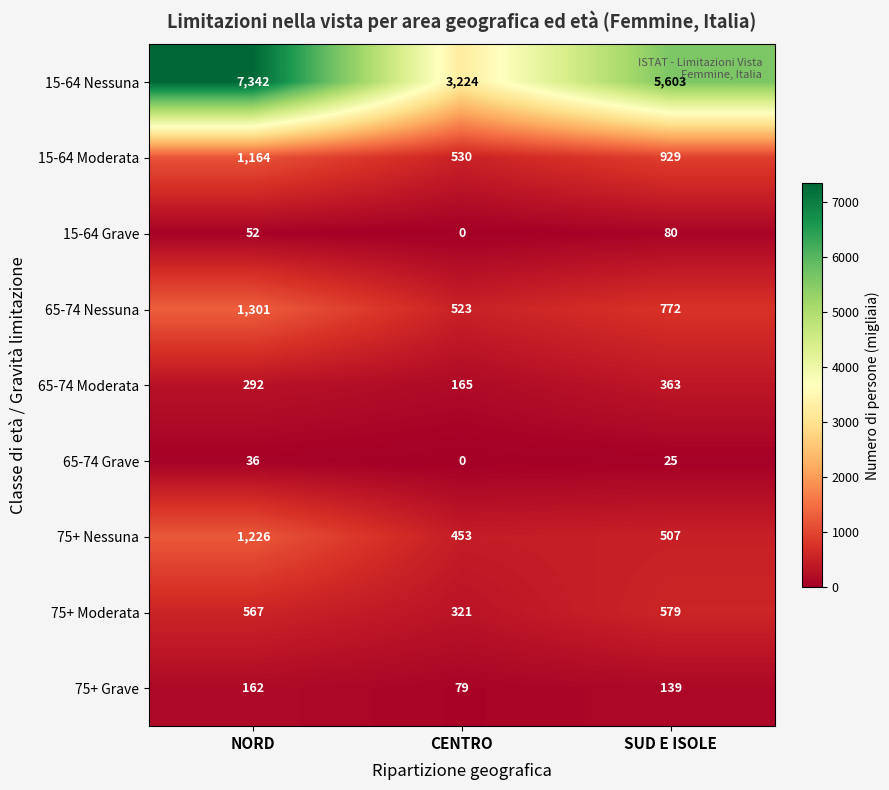

Reading left to right, extract all data points from this chart.

15-64 Nessuna: NORD=7342	CENTRO=3224	SUD E ISOLE=5603
15-64 Moderata: NORD=1164	CENTRO=530	SUD E ISOLE=929
15-64 Grave: NORD=52	CENTRO=0	SUD E ISOLE=80
65-74 Nessuna: NORD=1301	CENTRO=523	SUD E ISOLE=772
65-74 Moderata: NORD=292	CENTRO=165	SUD E ISOLE=363
65-74 Grave: NORD=36	CENTRO=0	SUD E ISOLE=25
75+ Nessuna: NORD=1226	CENTRO=453	SUD E ISOLE=507
75+ Moderata: NORD=567	CENTRO=321	SUD E ISOLE=579
75+ Grave: NORD=162	CENTRO=79	SUD E ISOLE=139